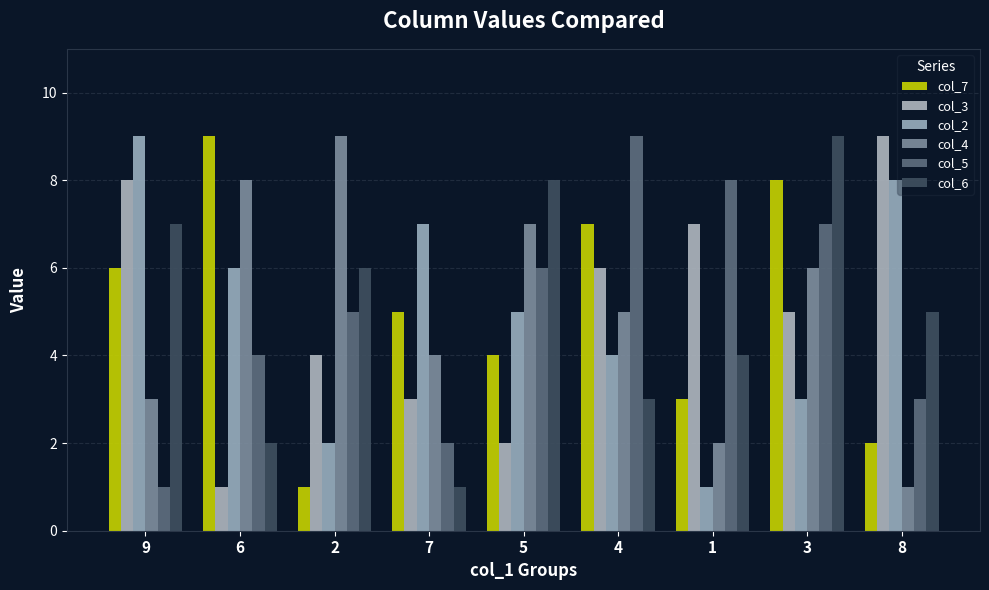

What is the value of the col_4 bar at the 6th from the left?

5